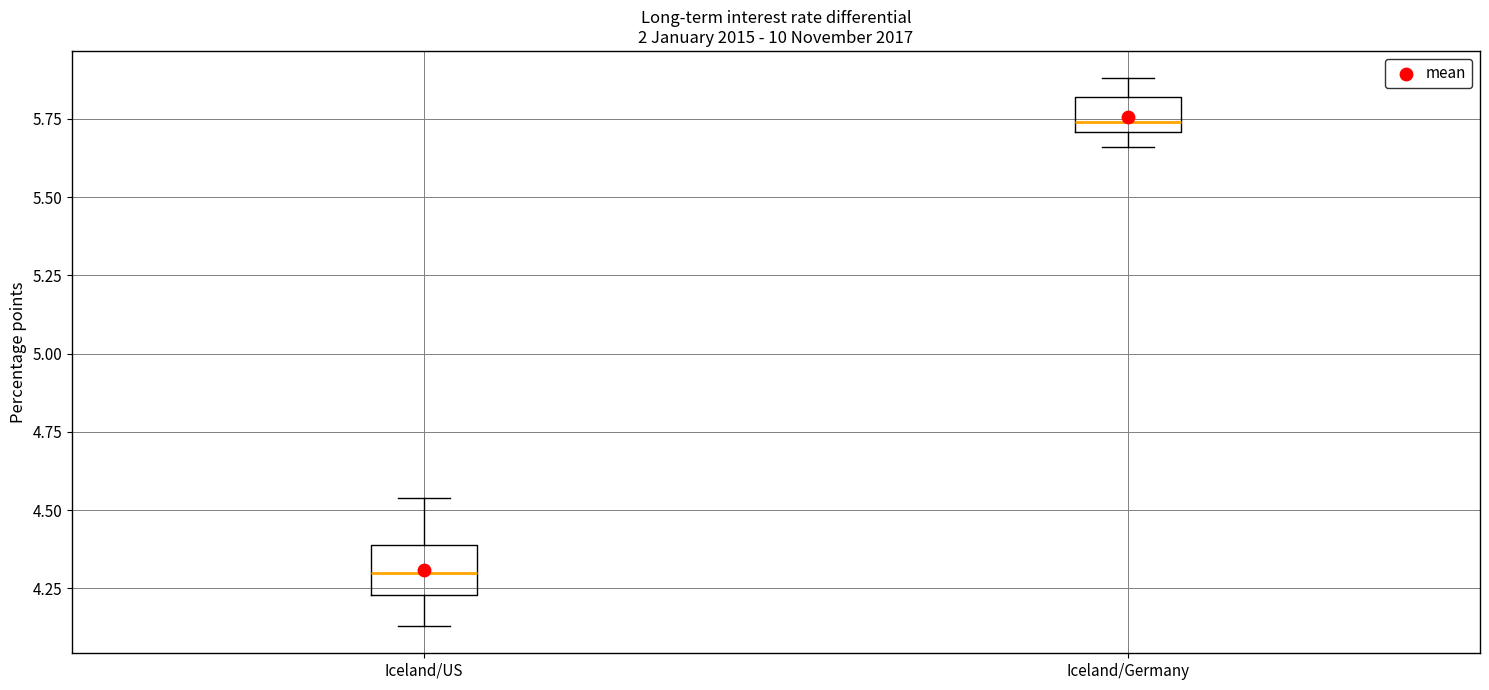

Reading left to right, transcribe this box plot: for each box, give where its median line is, the range the box spans, and where its two whiskers end, as read against the y-axis. The values are not printed on the chart, so give them approximately, as read against the axis.

Iceland/US: median 4.30, box 4.25 to 4.40, whiskers 4.15 to 4.55
Iceland/Germany: median 5.75, box 5.70 to 5.80, whiskers 5.65 to 5.90